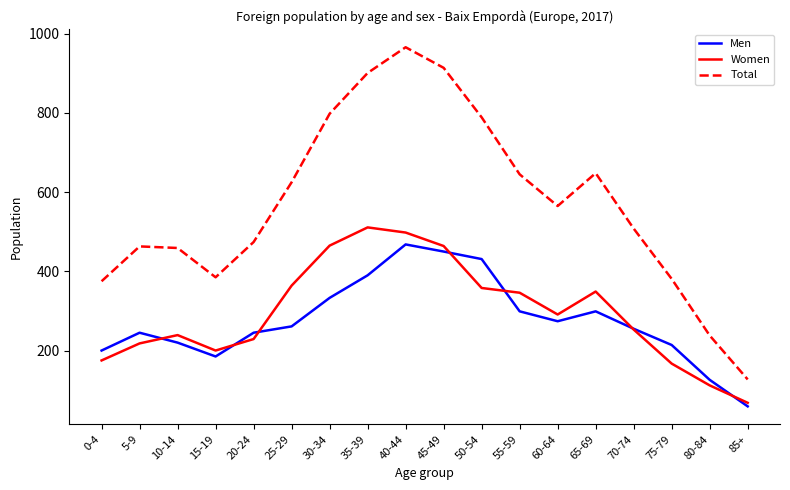

At how many categories does at least one series exceed 606?

8